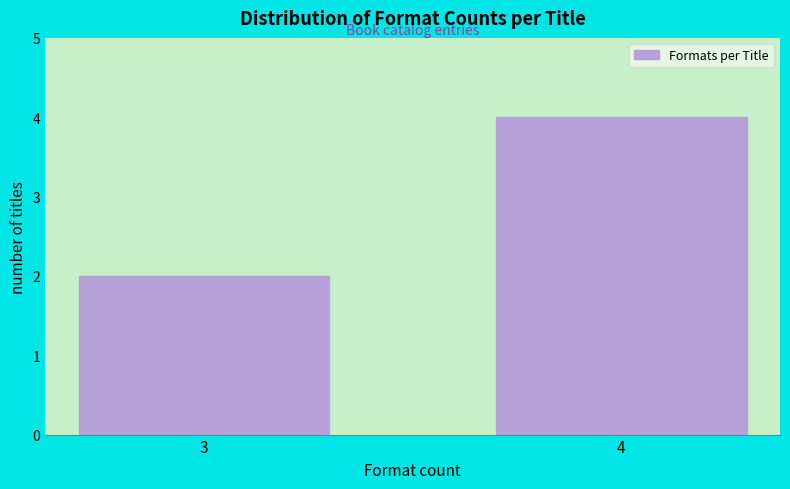

Reading left to right, what are all the values shown in this chart?

3=2	4=4